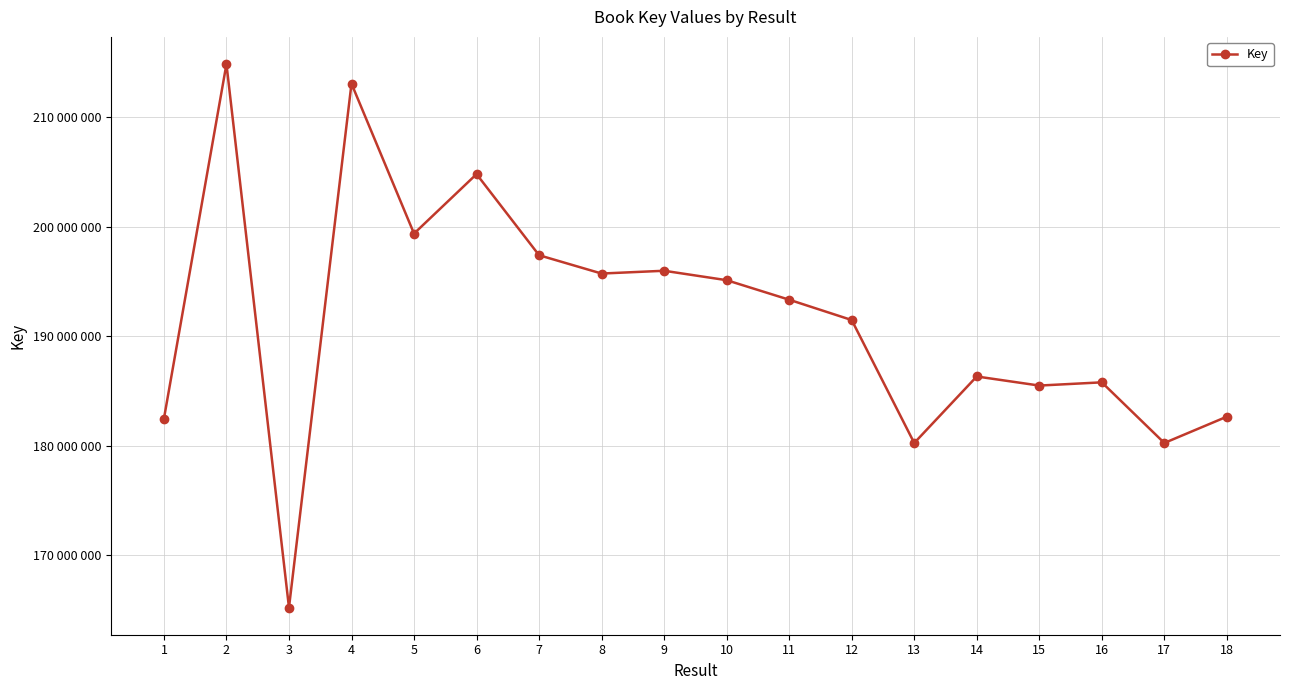

Does the chart have visible grid lines?

Yes